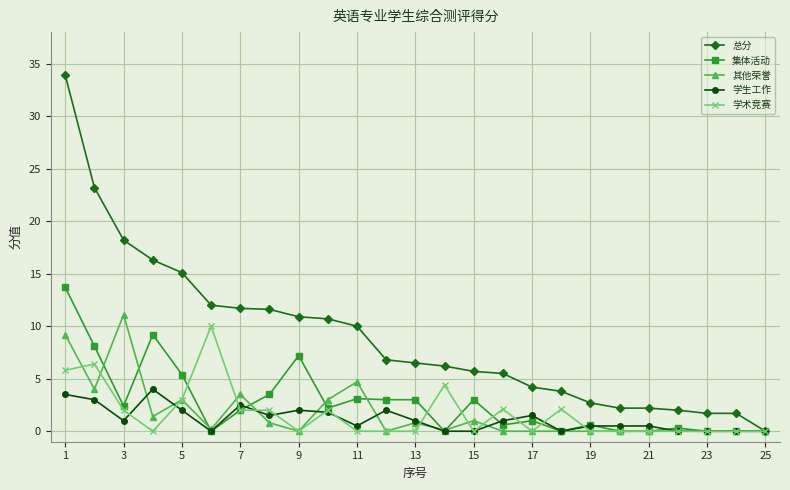

What is the value of the 总分 point at the 13th from the left?

6.5